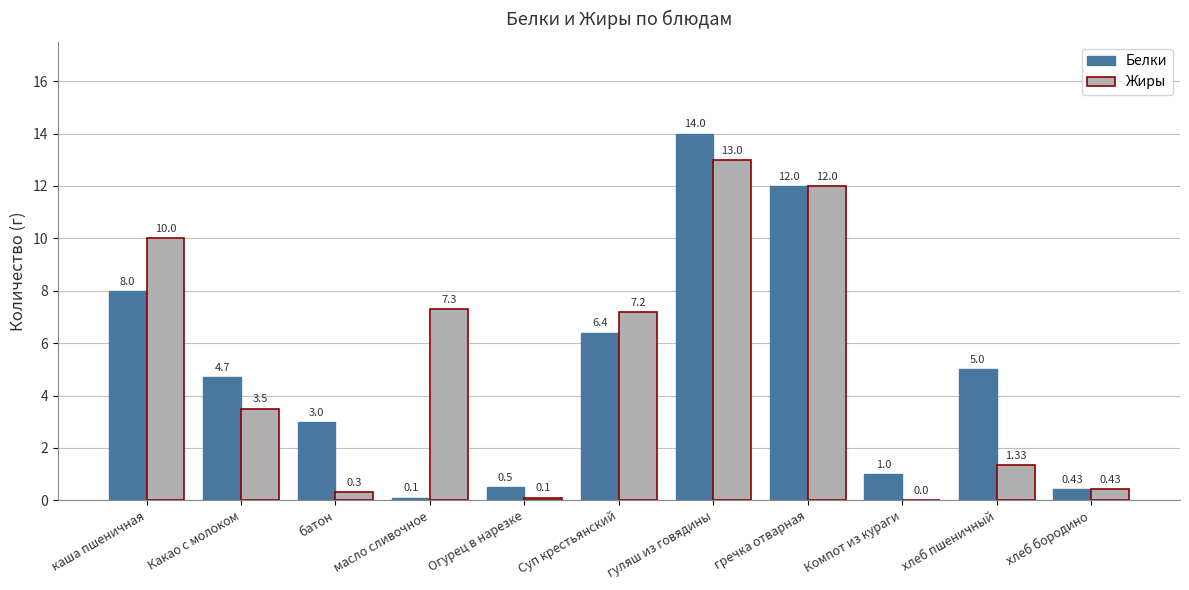

How many groups of bars are there?

11